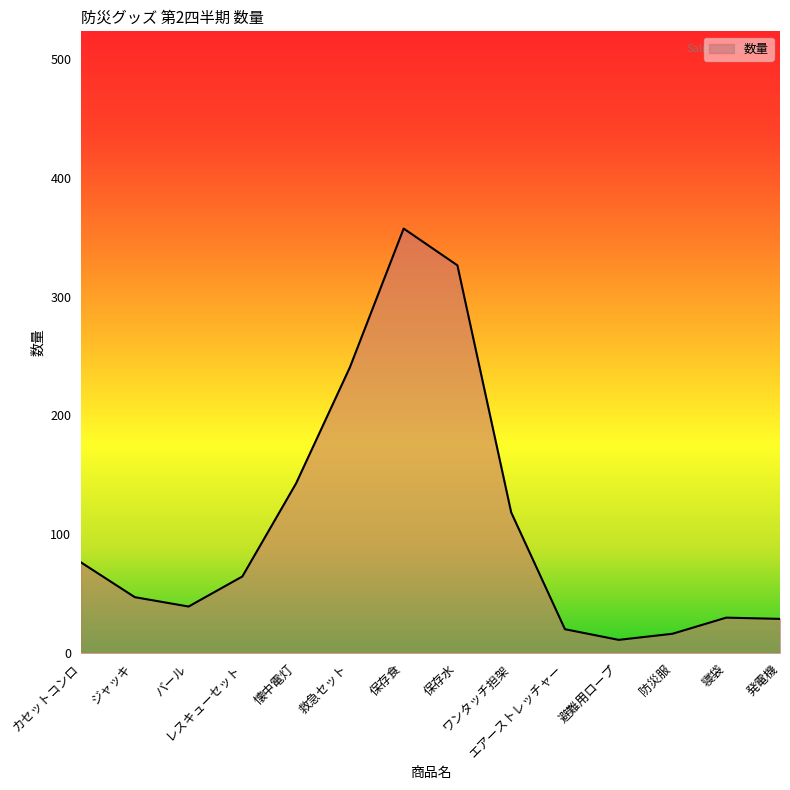

What is the greatest value displayed?

357.3